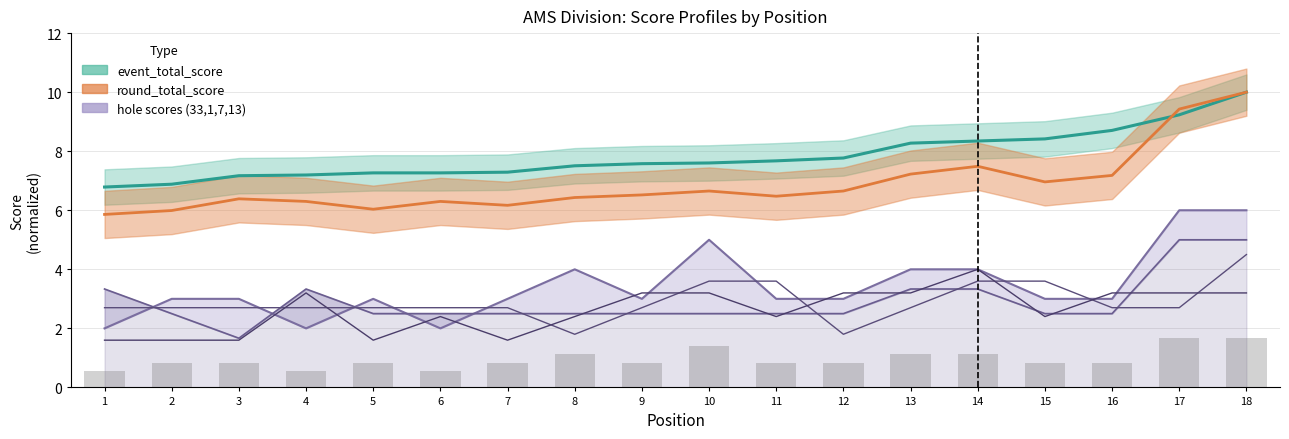

How many groups of bars are there?

18